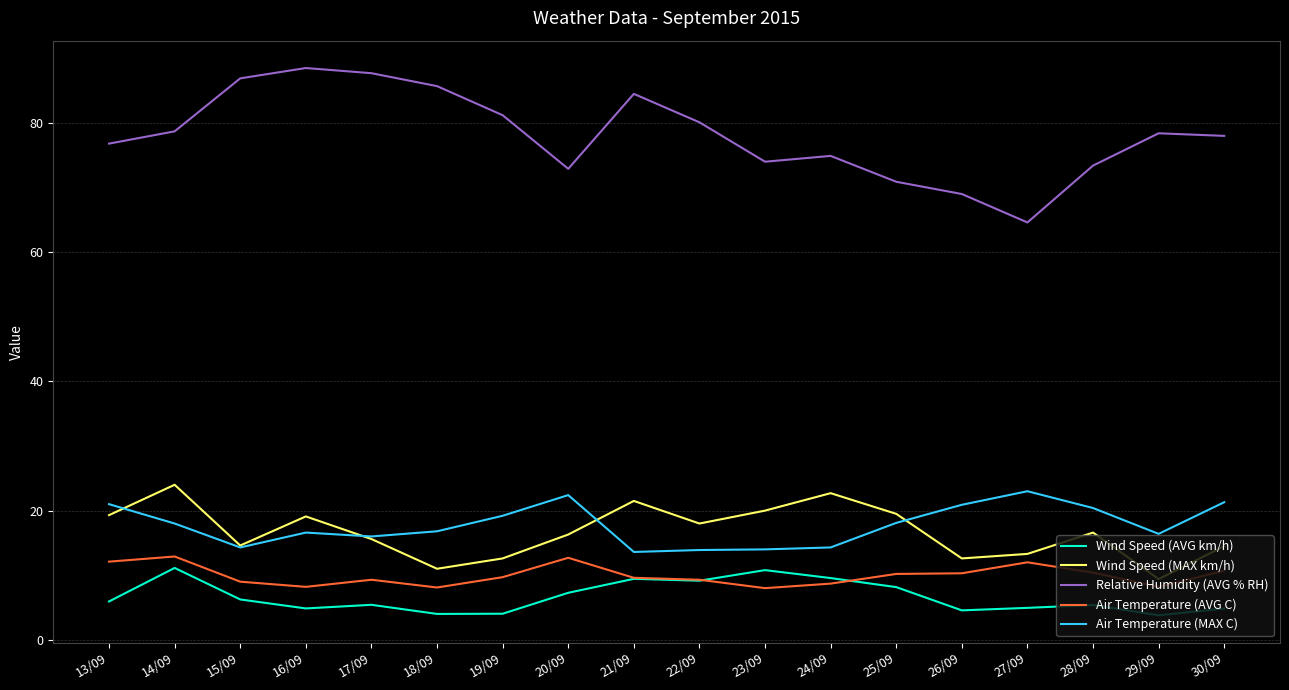

What is the total value across all series at 18/09?

125.6